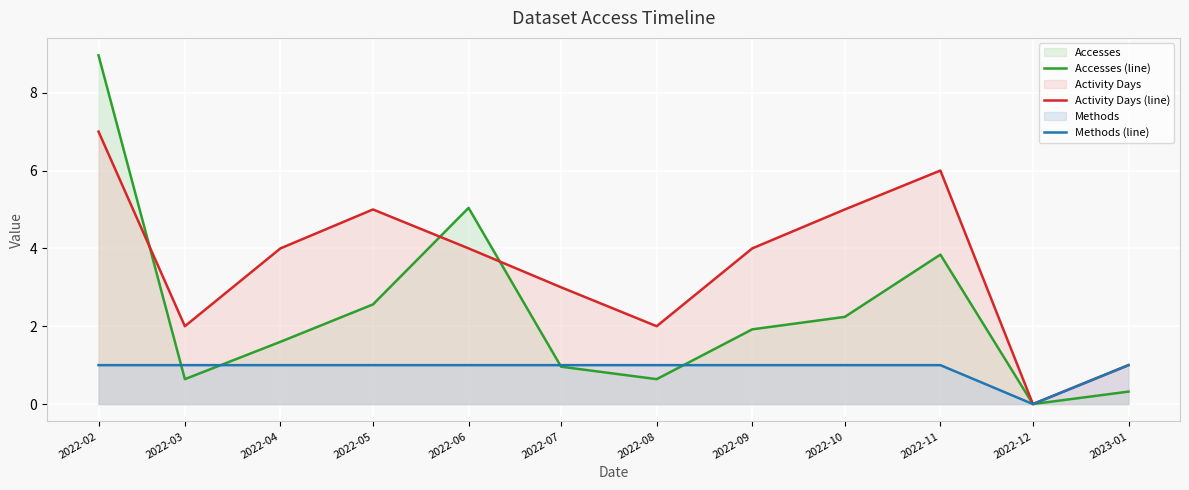

At which label does Accesses (line) first exceed 1?

2022-02